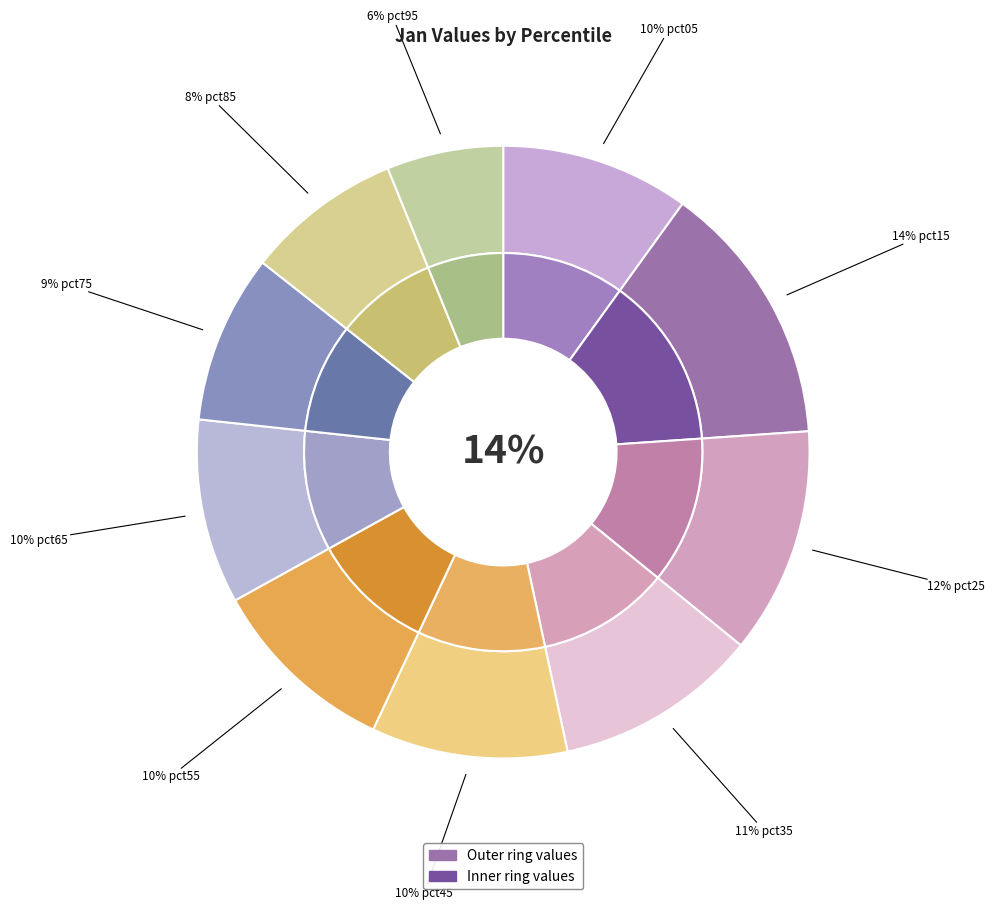

Does pct55 represent more than half of the total?

No